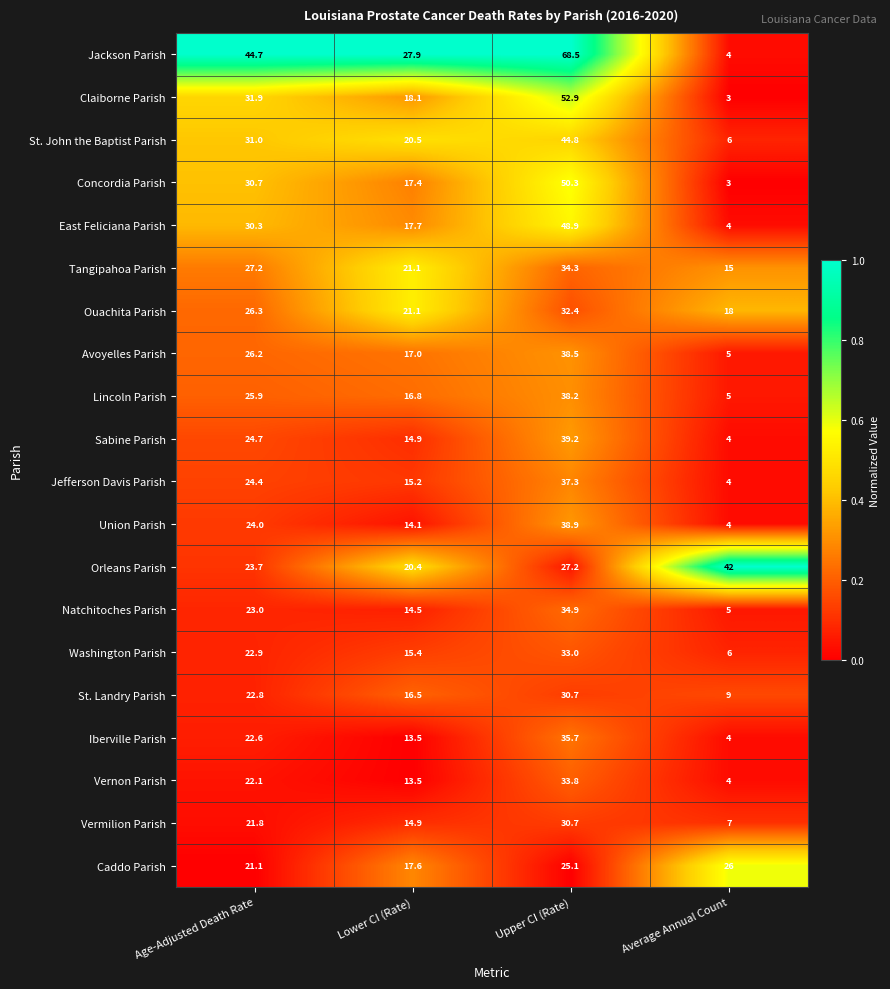

What is the total value across all series at Upper CI (Rate)?

775.3